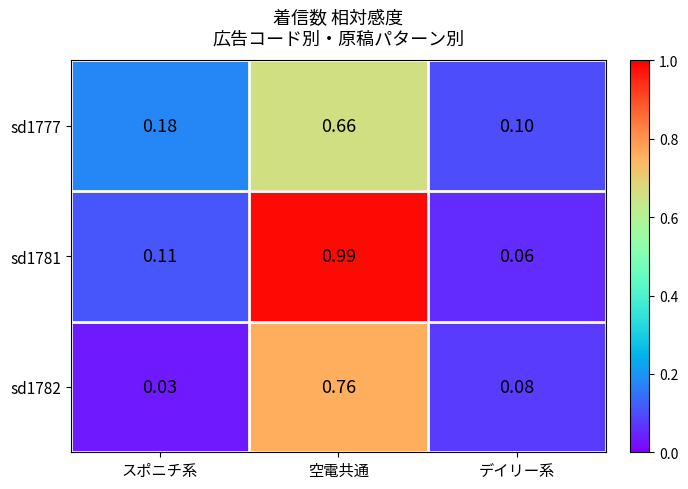

Where is sd1782 nearest to the value 0?

スポニチ系